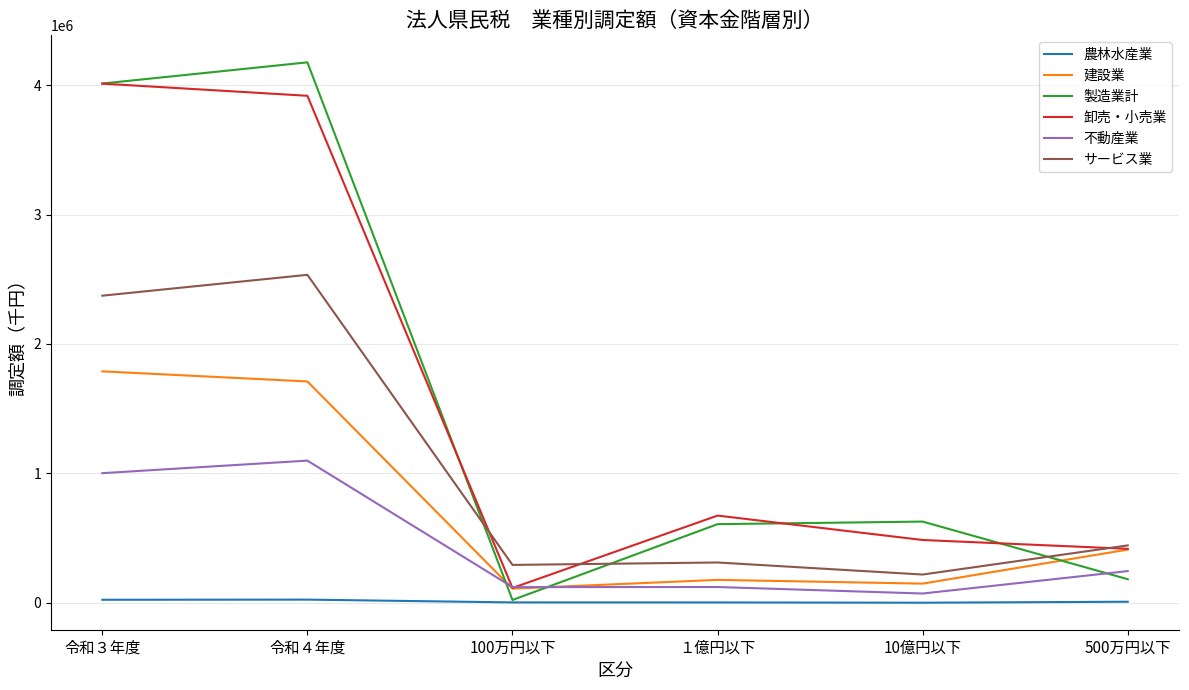

Is the value of 建設業 at 令和４年度 greater than the value of 卸売・小売業 at 10億円以下?

Yes